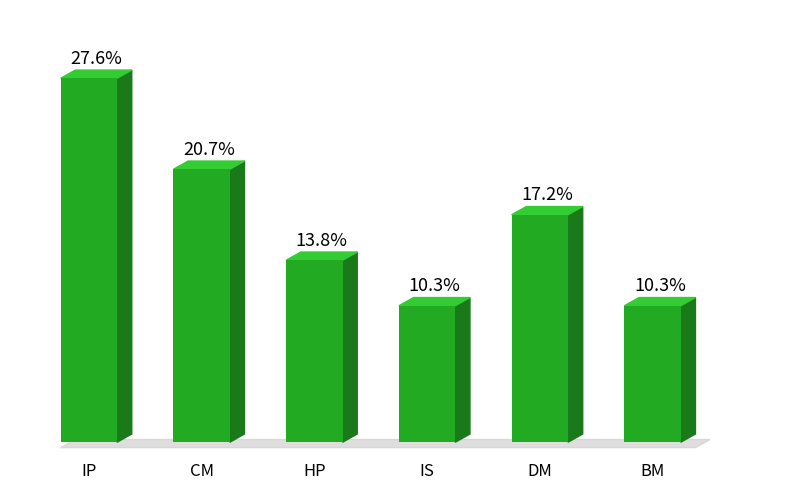

What position from the right is DM?

2